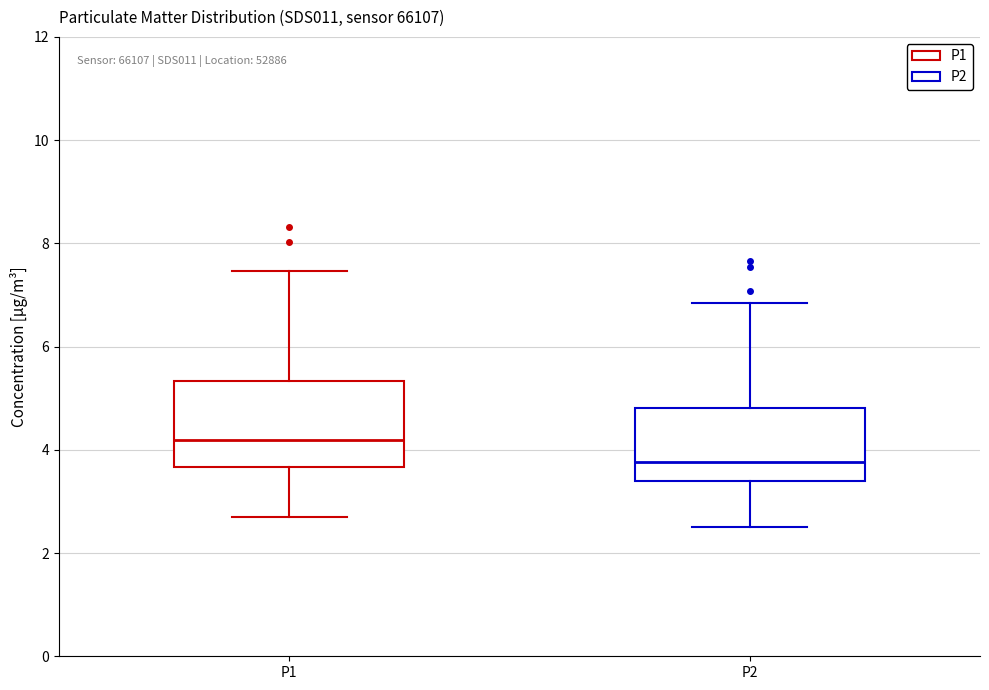

Reading left to right, read every box against the y-axis: the position of its median line, the range the box covers, and the ends of its whiskers. The values are not printed on the chart, so give them approximately, as read against the axis.

P1: median 4.2, box 3.6 to 5.4, whiskers 2.8 to 7.4
P2: median 3.8, box 3.4 to 4.8, whiskers 2.6 to 6.8